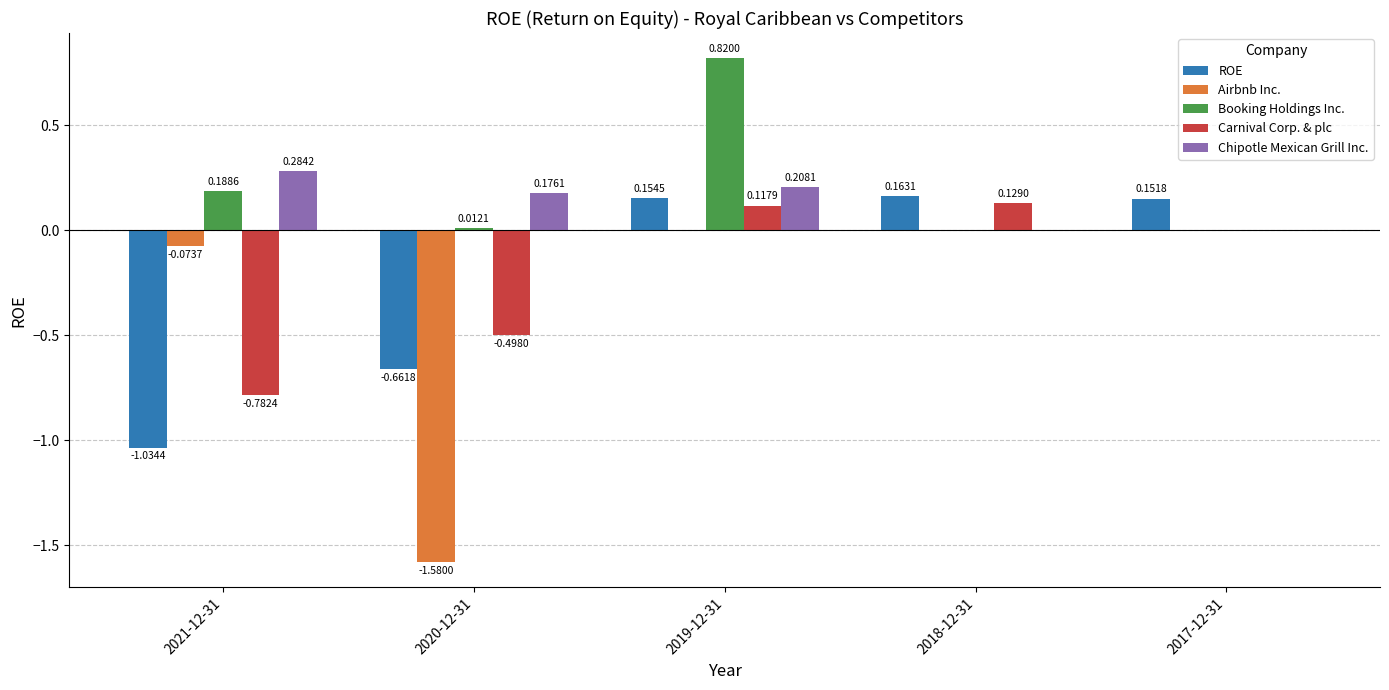

Which series has the largest range (max minus min)?

Airbnb Inc.